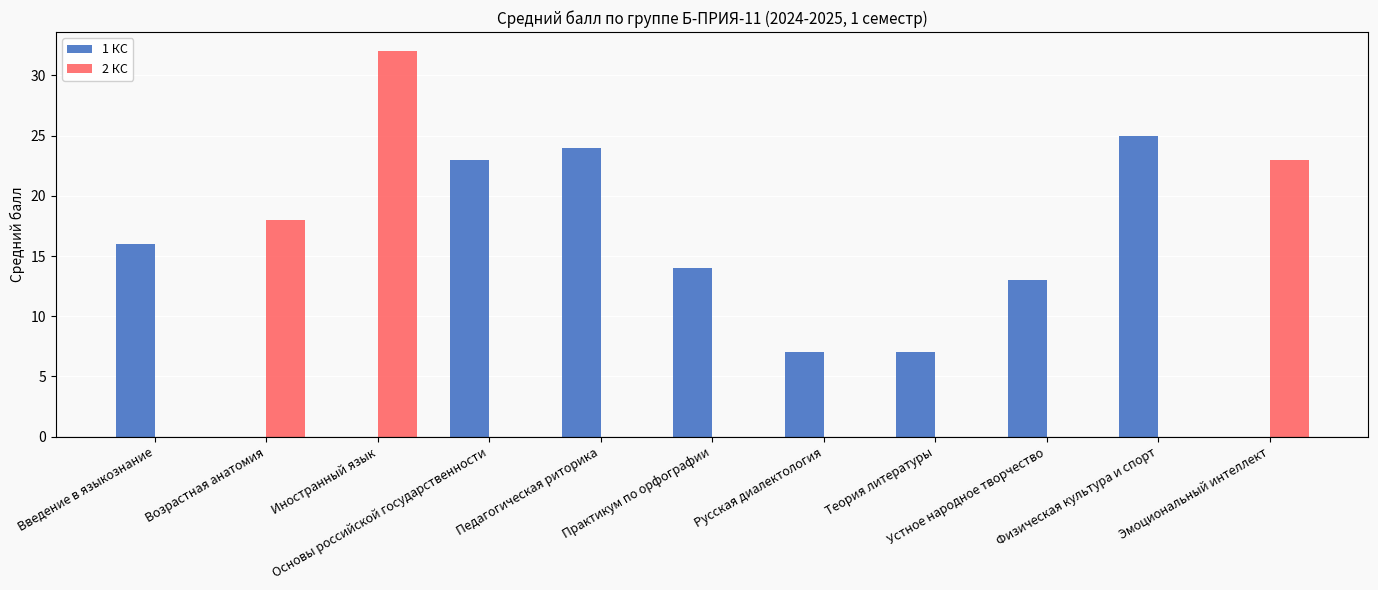

Which category has the highest value in the 2 КС series?

Иностранный язык